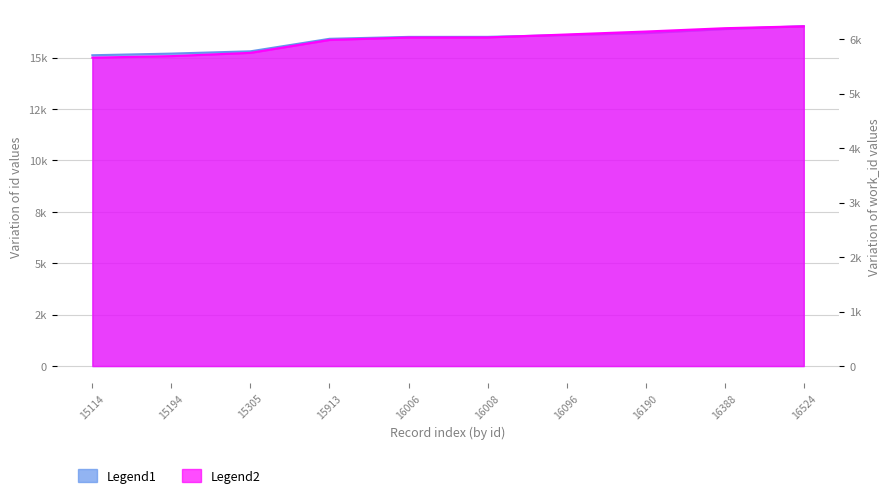

At 16096, list the series in order from largest to smallest.

Legend1, Legend2